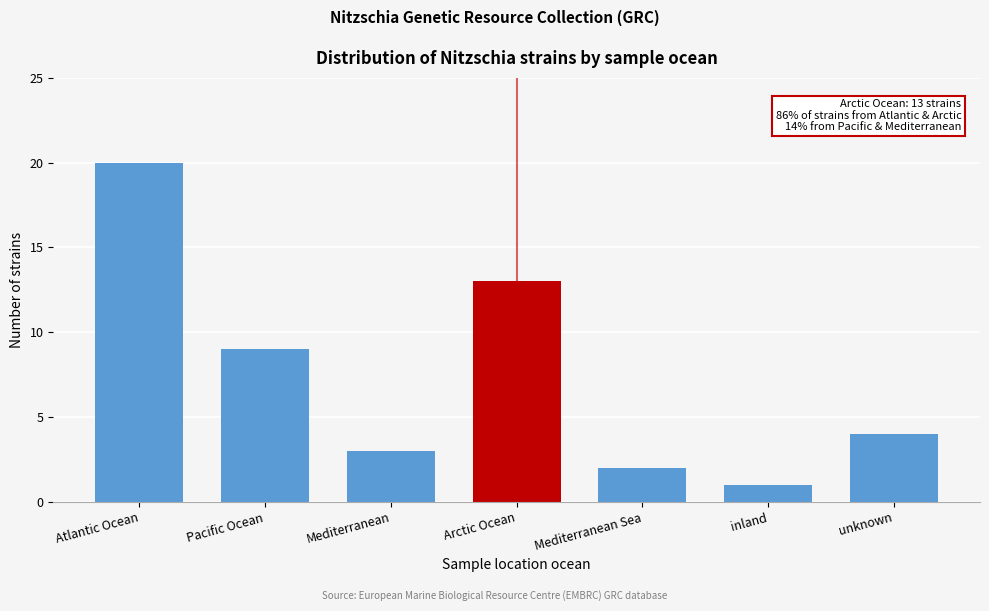

Reading right to left, transcribe all the data shown in this chart.

unknown=4	inland=1	Mediterranean Sea=2	Arctic Ocean=13	Mediterranean=3	Pacific Ocean=9	Atlantic Ocean=20